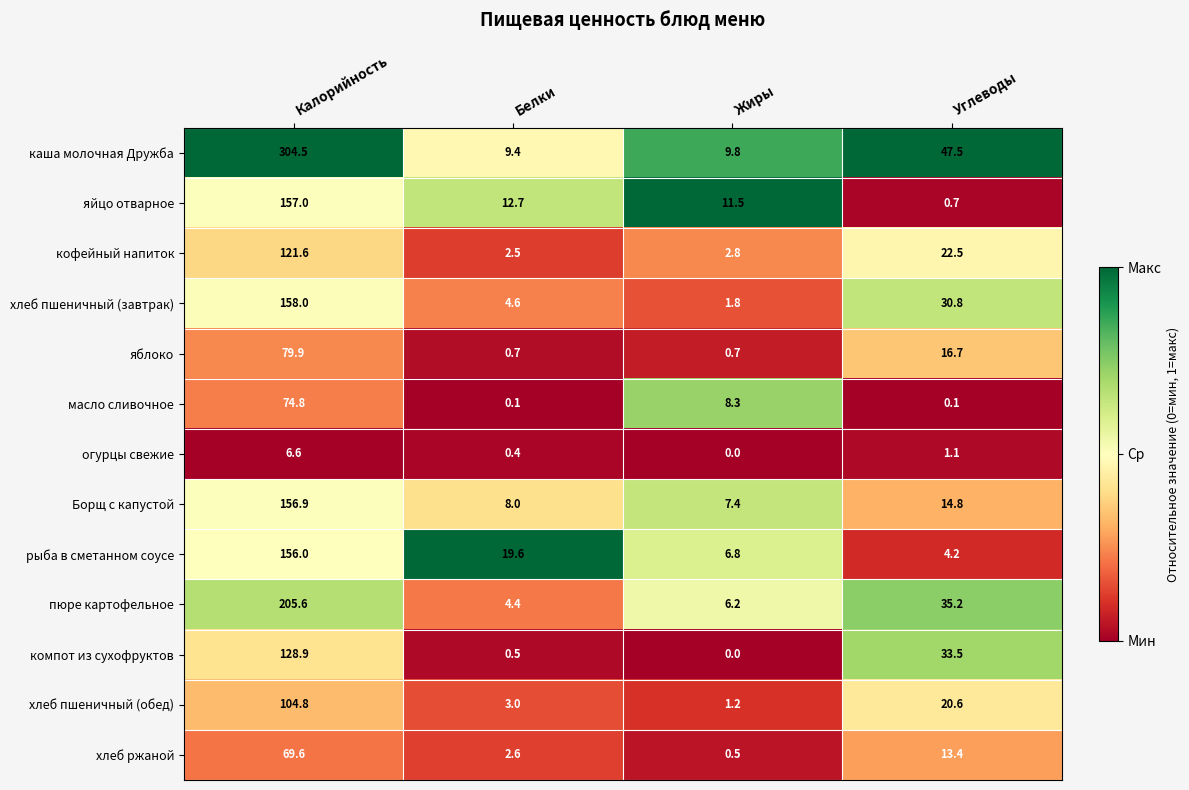

What is the total value across all series at Жиры?

57.0